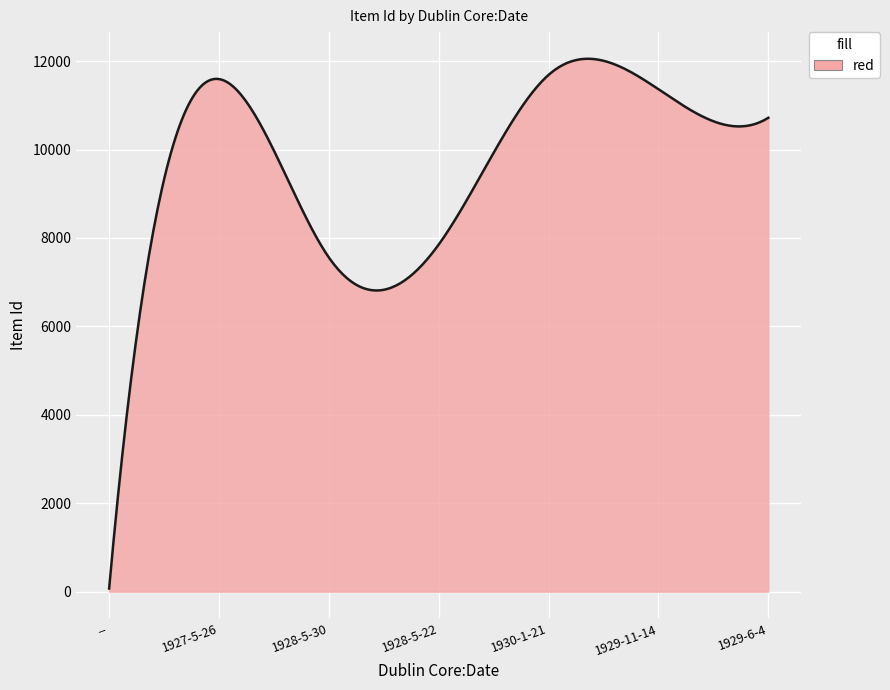

What is the maximum value shown in the chart?

12053.5